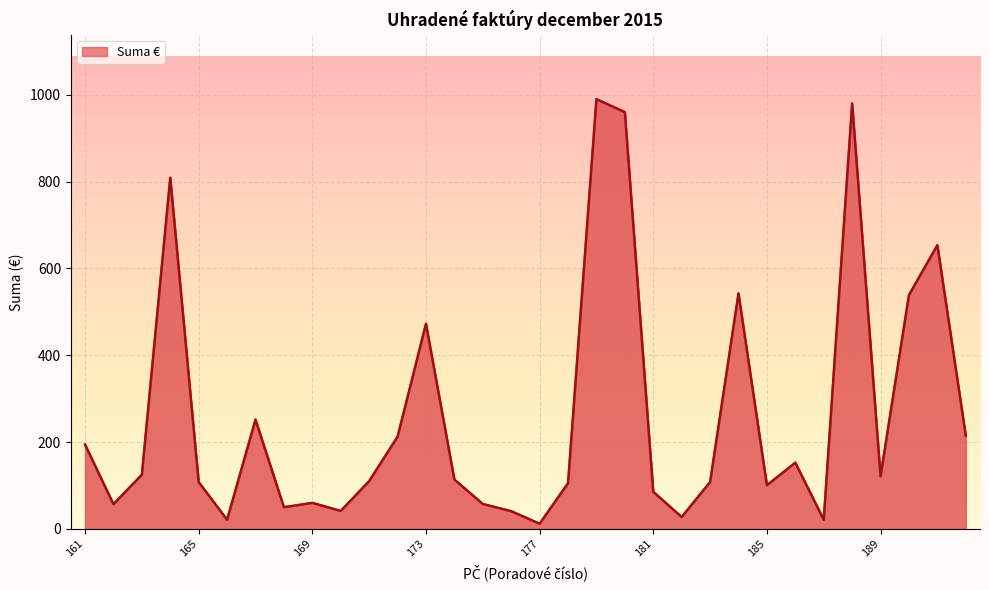

What is the change in value from 168 to 178?

+55.4